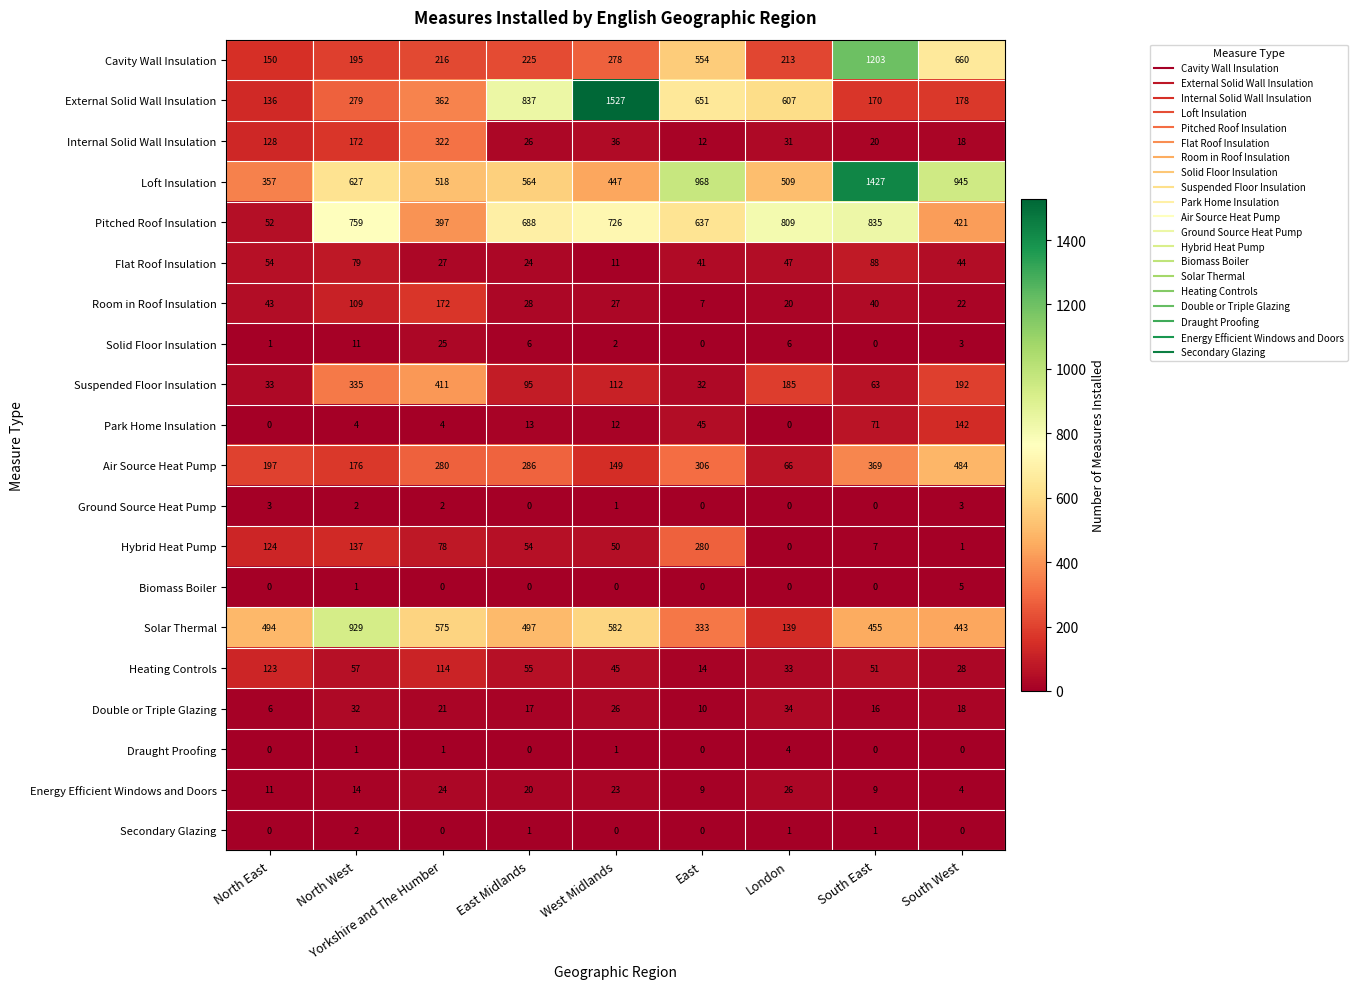

How many series are shown in this chart?

20